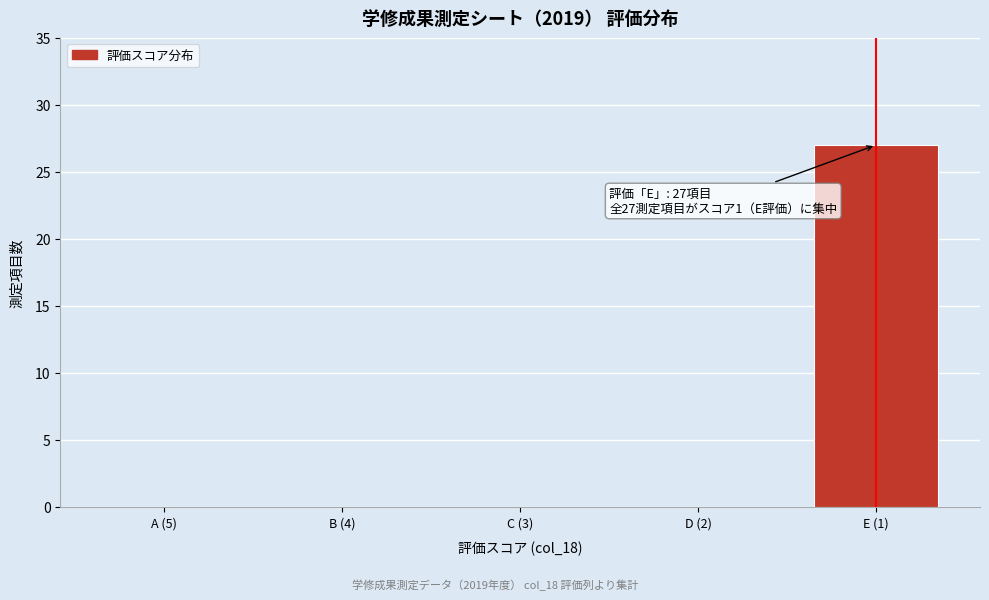

Reading left to right, what are all the values shown in this chart?

A (5)=0	B (4)=0	C (3)=0	D (2)=0	E (1)=27